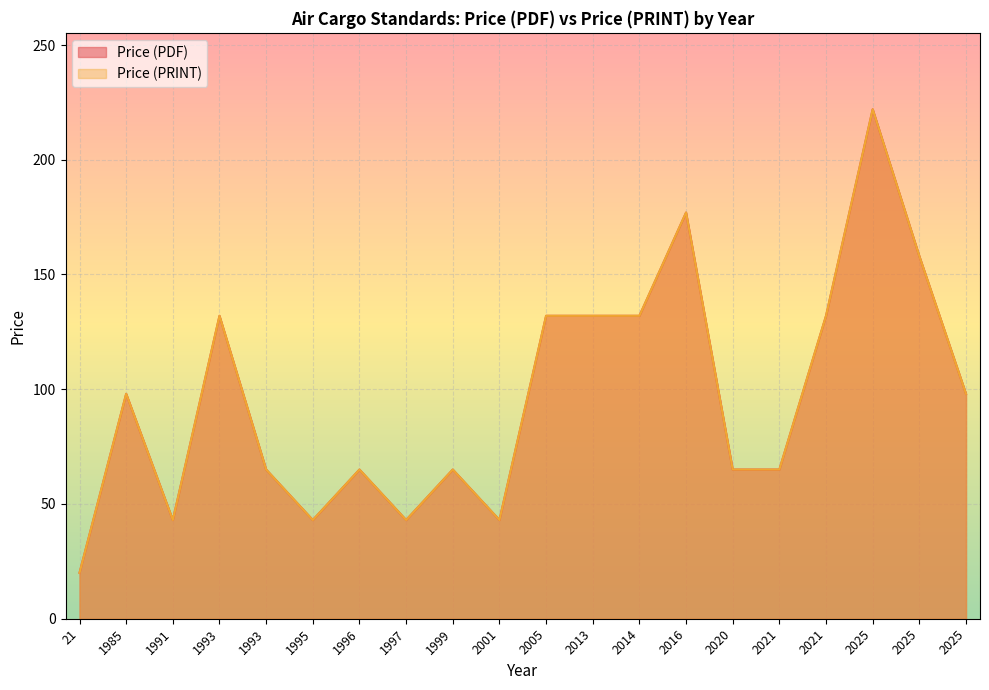

True or false: Price (PDF) and Price (PRINT) cross at least once.

False